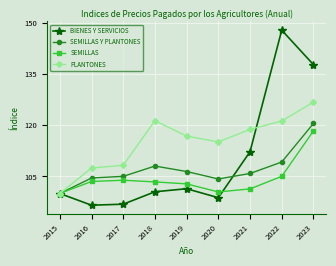

Which series has the largest total across all categories?

PLANTONES